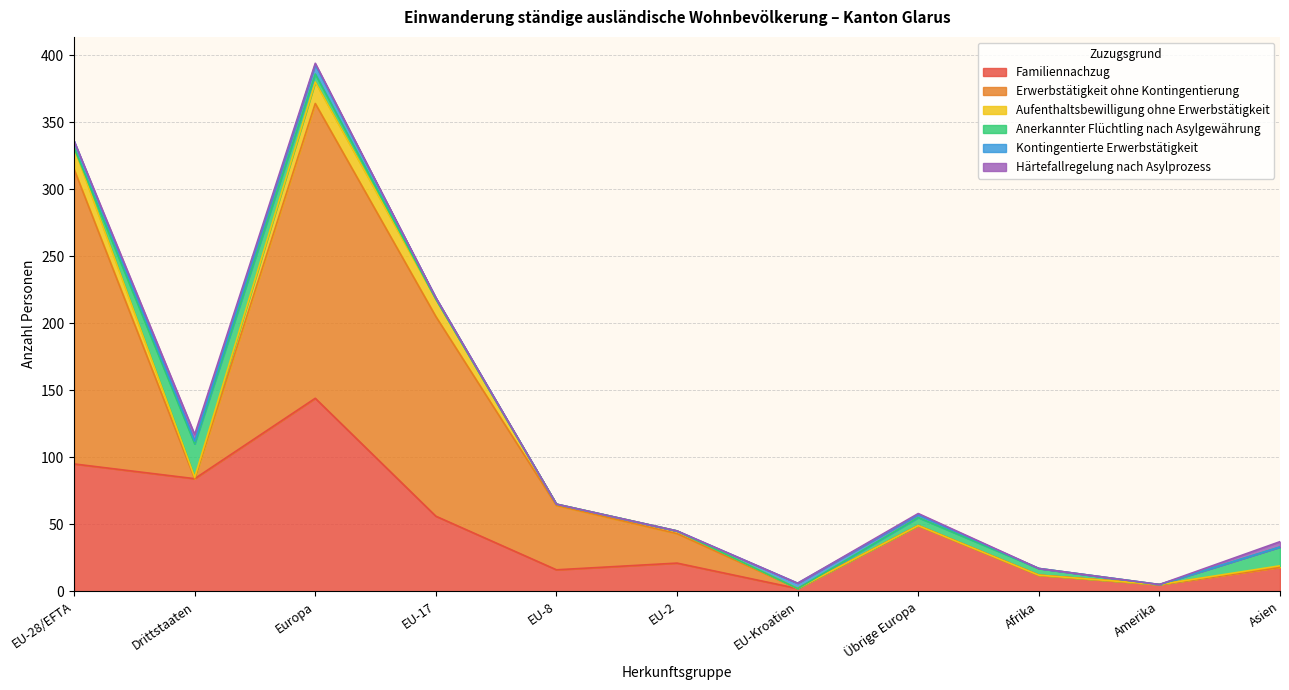

How many lines are shown in the chart?

6